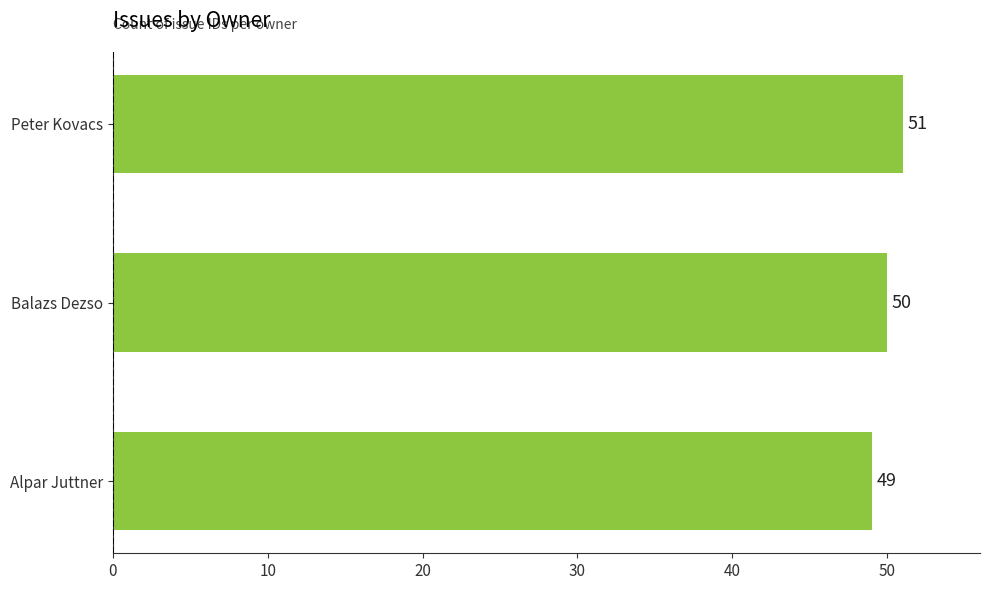

Reading bottom to top, transcribe all the data shown in this chart.

Alpar Juttner=49	Balazs Dezso=50	Peter Kovacs=51